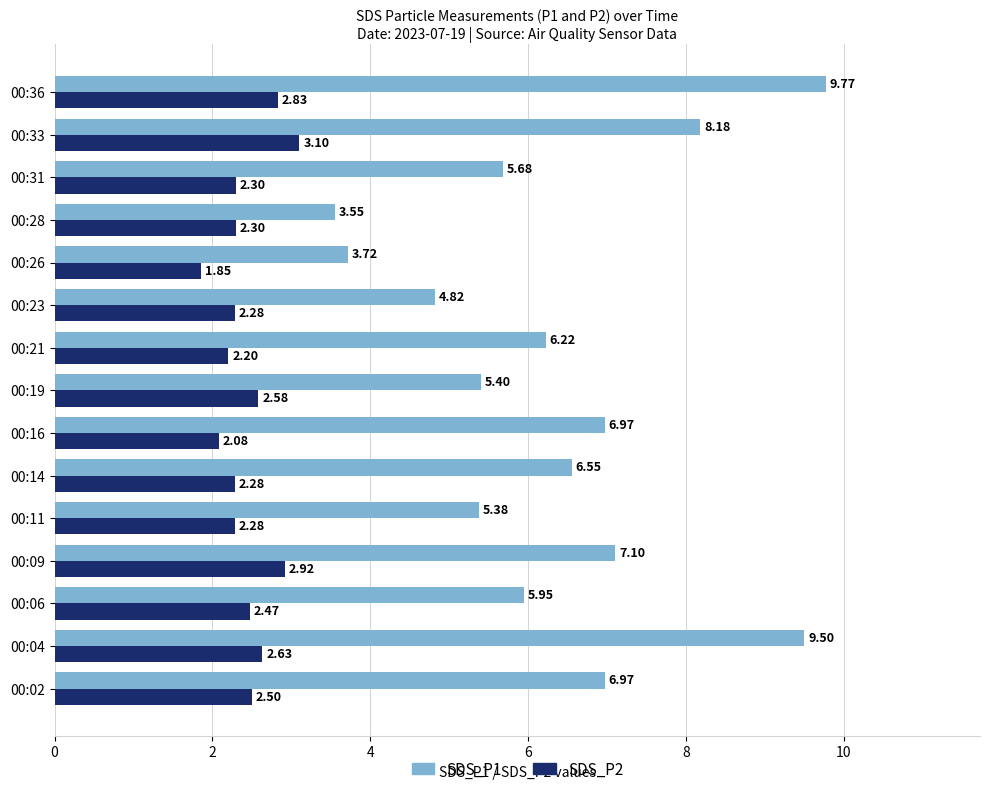

What is the difference between the maximum and minimum values in the SDS_P1 series?

6.2